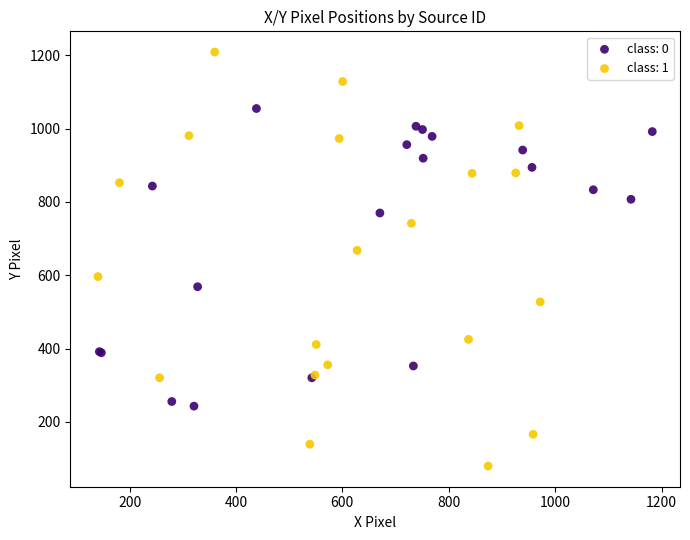

Which series reaches the minimum Y coordinate?

class: 1